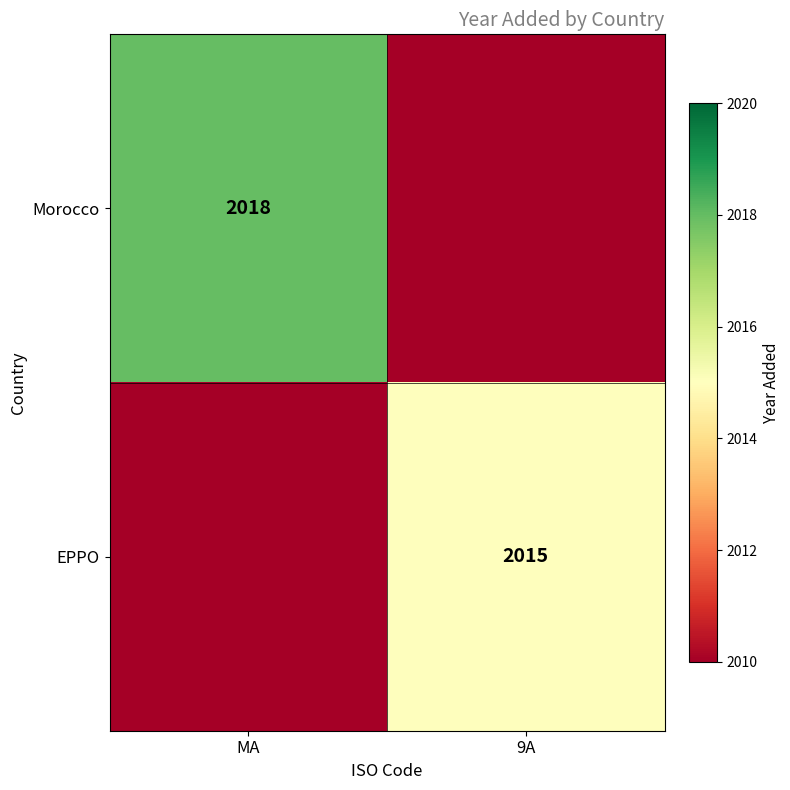

The EPPO series shows 892 at 9A. True or false?

False